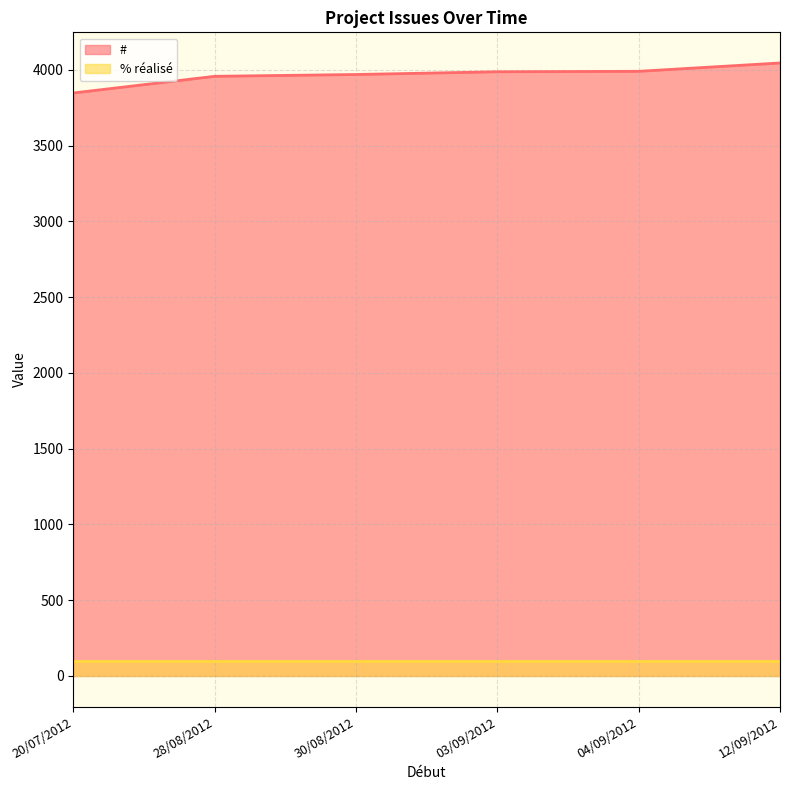

What is the difference between the maximum and minimum values?

198